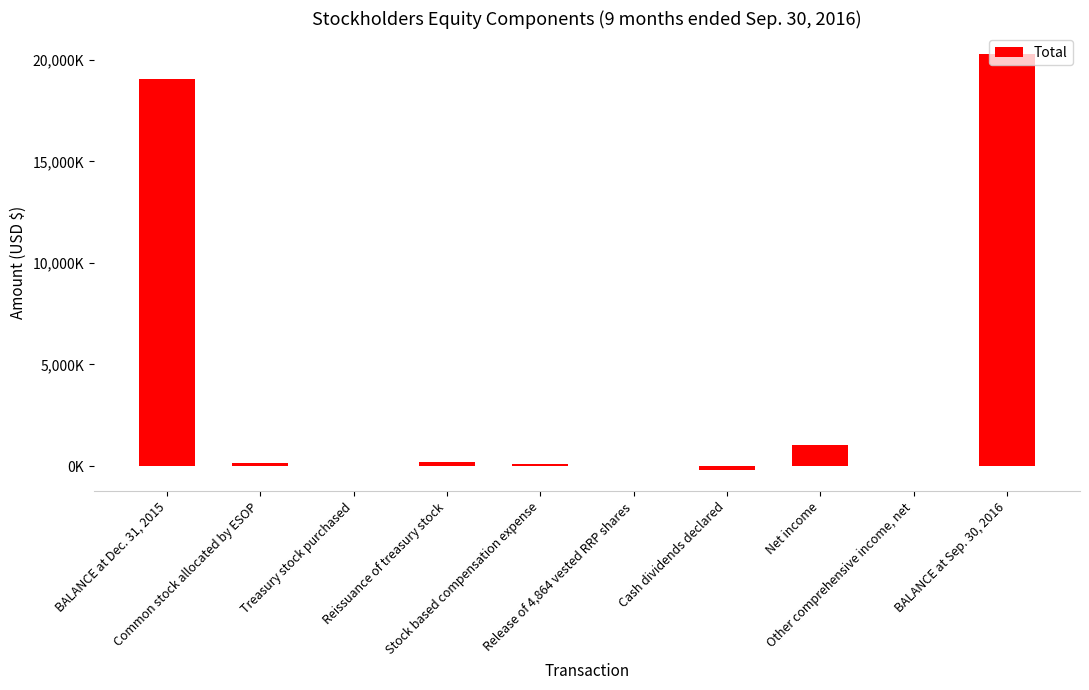

At which label does the data first exceed 129000?

BALANCE at Dec. 31, 2015